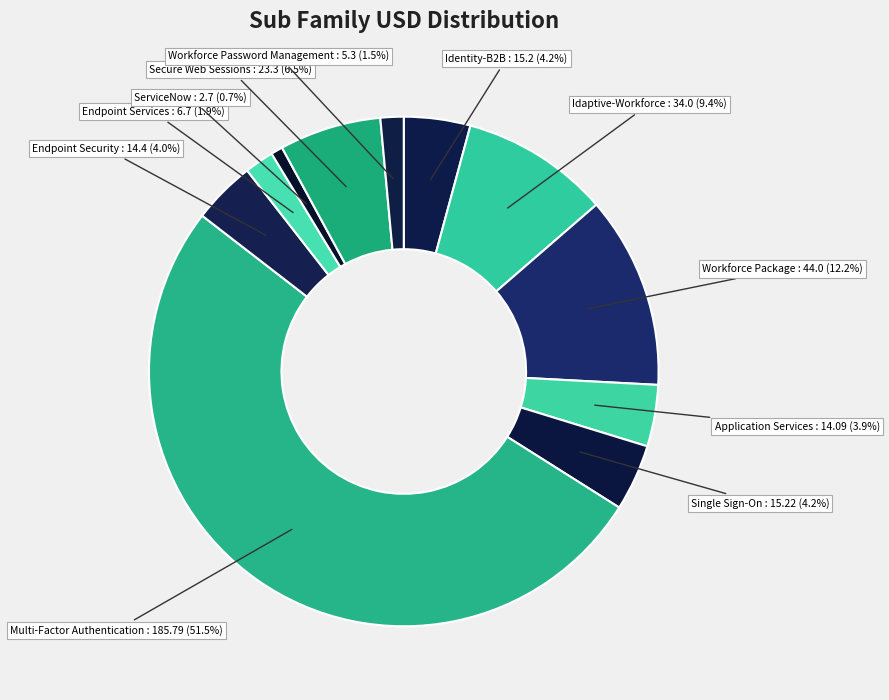

Which category has the biggest portion of the pie?

Multi-Factor Authentication